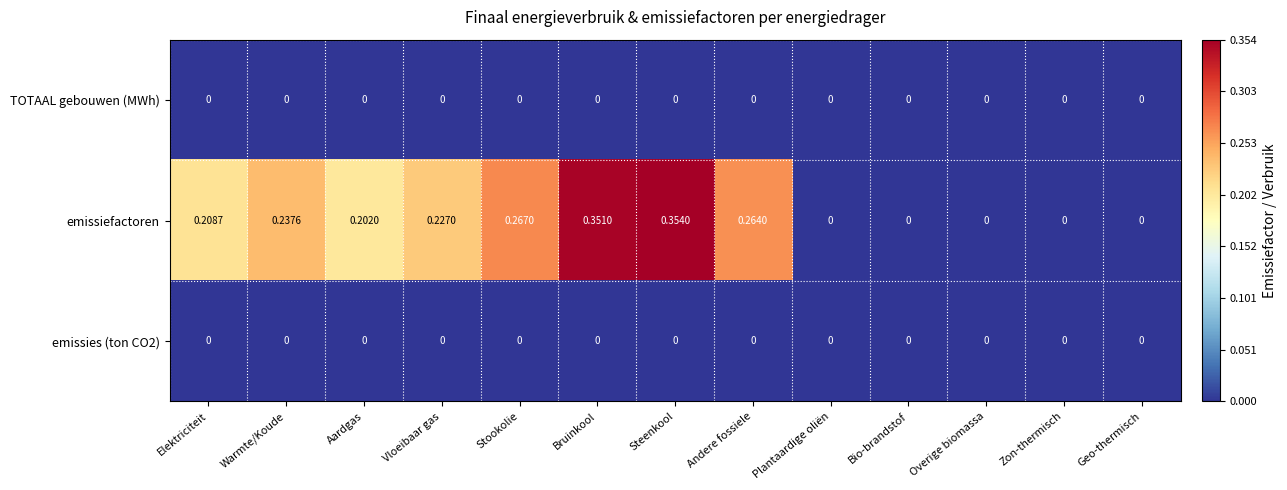

Which series has the largest total across all categories?

emissiefactoren